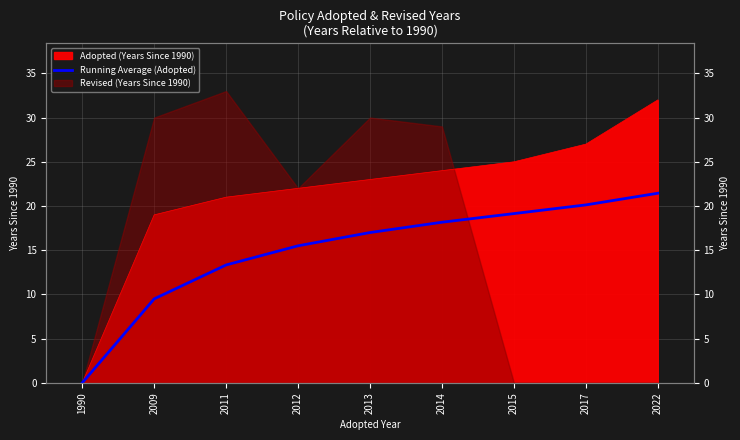

Is it true that the value at 2014 is 12.3?

False